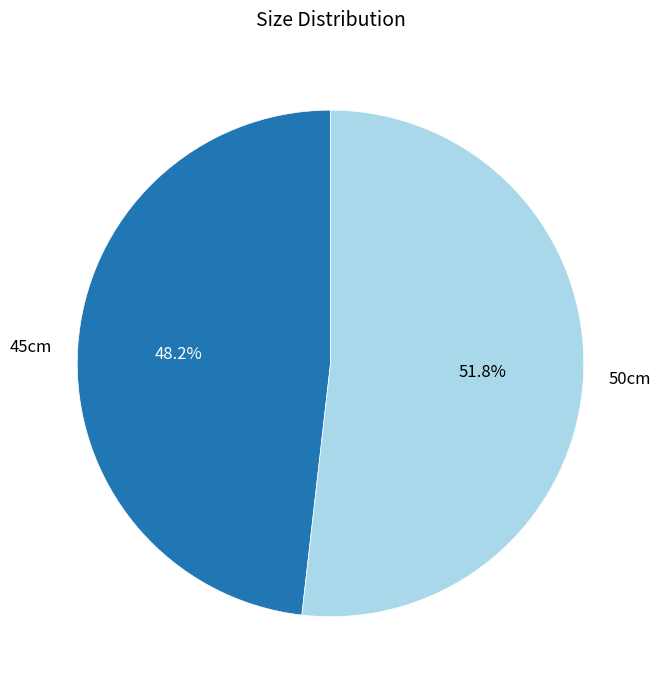

Which slice represents more than half of the pie?

50cm